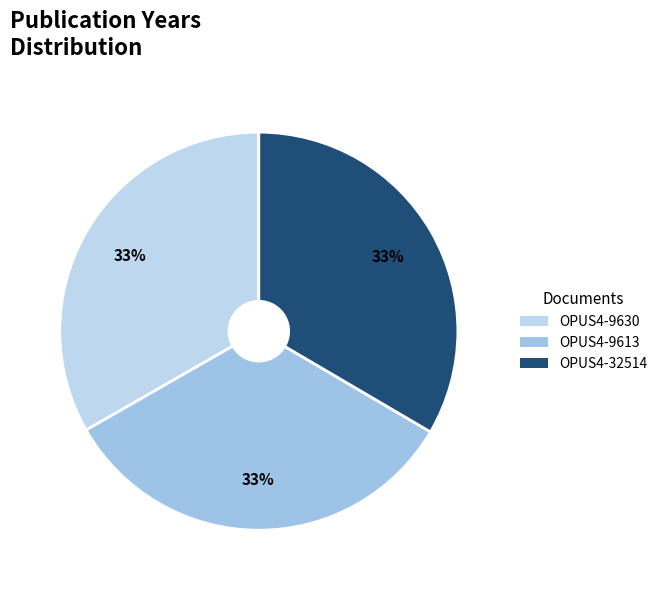

Which has a higher value, OPUS4-9613 or OPUS4-32514?

OPUS4-32514